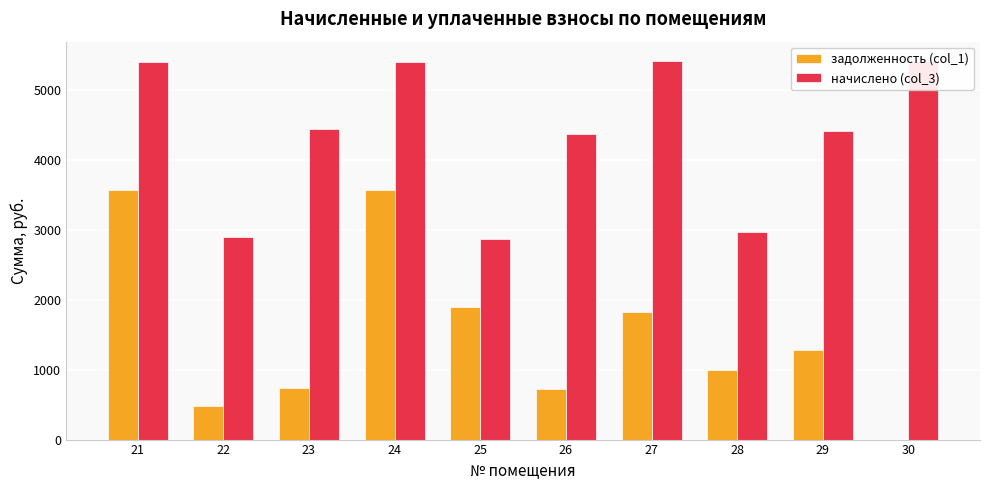

The value of начислено (col_3) at 28 is 4100.3. True or false?

False